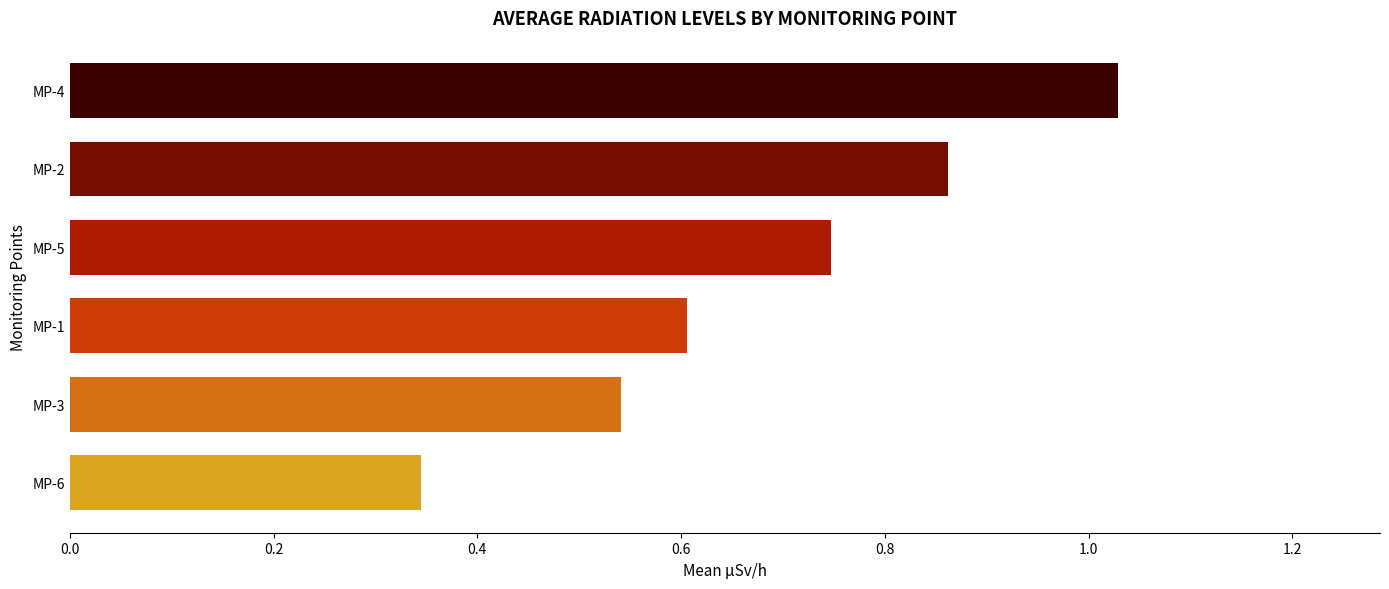

What is the sum of all values?

4.1